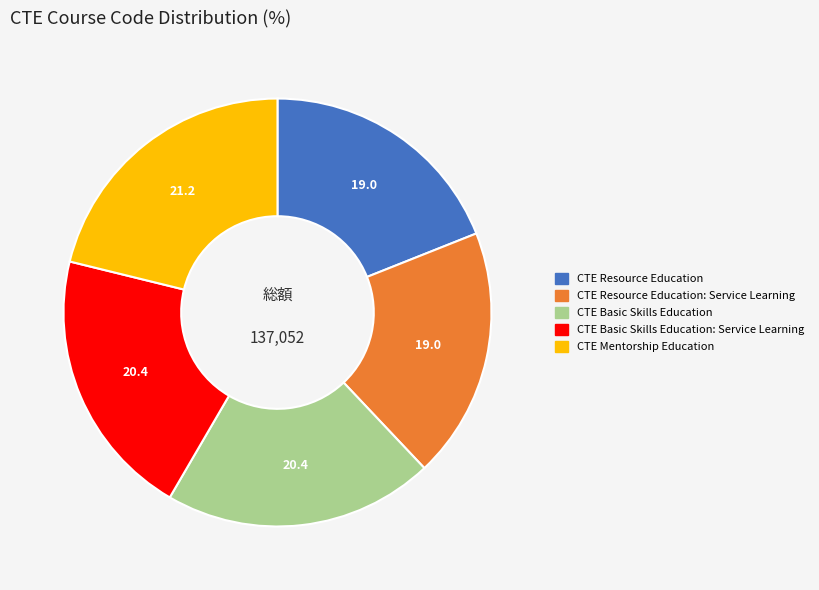

Which has a higher value, CTE Basic Skills Education or CTE Resource Education: Service Learning?

CTE Basic Skills Education